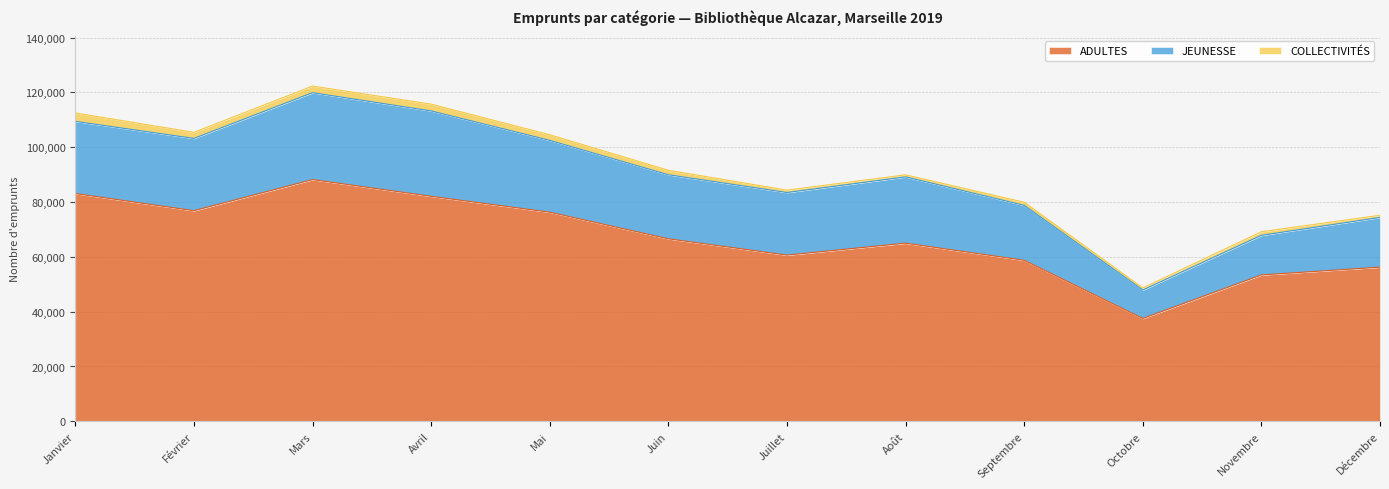

What is the spread (max minus min) of values at Janvier?

80027